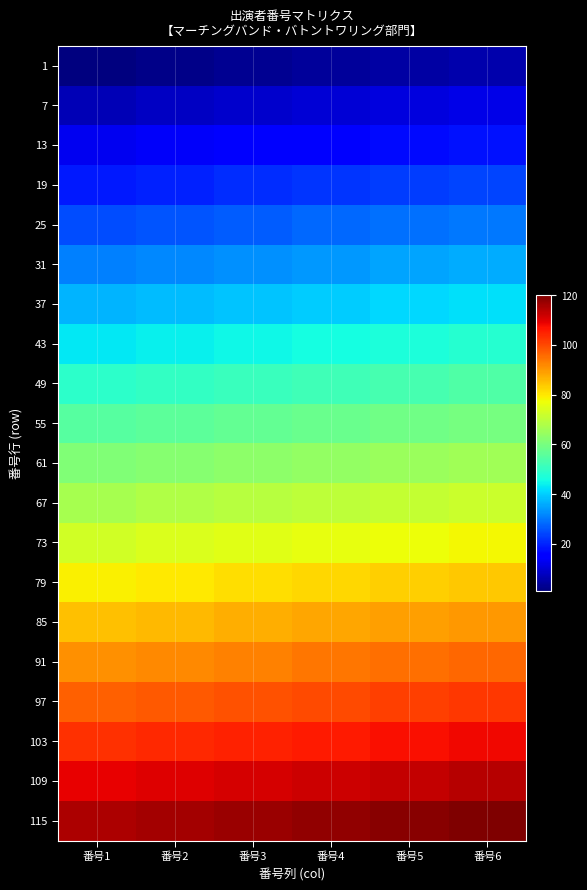

Reading left to right, what are all the values shown in this chart?

1: 番号1=1	番号2=2	番号3=3	番号4=4	番号5=5	番号6=6
7: 番号1=7	番号2=8	番号3=9	番号4=10	番号5=11	番号6=12
13: 番号1=13	番号2=14	番号3=15	番号4=16	番号5=17	番号6=18
19: 番号1=19	番号2=20	番号3=21	番号4=22	番号5=23	番号6=24
25: 番号1=25	番号2=26	番号3=27	番号4=28	番号5=29	番号6=30
31: 番号1=31	番号2=32	番号3=33	番号4=34	番号5=35	番号6=36
37: 番号1=37	番号2=38	番号3=39	番号4=40	番号5=41	番号6=42
43: 番号1=43	番号2=44	番号3=45	番号4=46	番号5=47	番号6=48
49: 番号1=49	番号2=50	番号3=51	番号4=52	番号5=53	番号6=54
55: 番号1=55	番号2=56	番号3=57	番号4=58	番号5=59	番号6=60
61: 番号1=61	番号2=62	番号3=63	番号4=64	番号5=65	番号6=66
67: 番号1=67	番号2=68	番号3=69	番号4=70	番号5=71	番号6=72
73: 番号1=73	番号2=74	番号3=75	番号4=76	番号5=77	番号6=78
79: 番号1=79	番号2=80	番号3=81	番号4=82	番号5=83	番号6=84
85: 番号1=85	番号2=86	番号3=87	番号4=88	番号5=89	番号6=90
91: 番号1=91	番号2=92	番号3=93	番号4=94	番号5=95	番号6=96
97: 番号1=97	番号2=98	番号3=99	番号4=100	番号5=101	番号6=102
103: 番号1=103	番号2=104	番号3=105	番号4=106	番号5=107	番号6=108
109: 番号1=109	番号2=110	番号3=111	番号4=112	番号5=113	番号6=114
115: 番号1=115	番号2=116	番号3=117	番号4=118	番号5=119	番号6=120